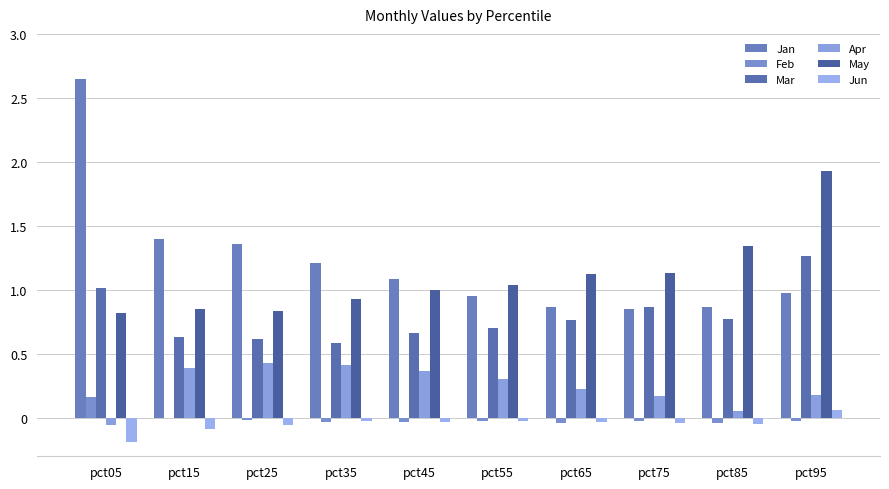

At which category is the sum across all series the highest?

pct05